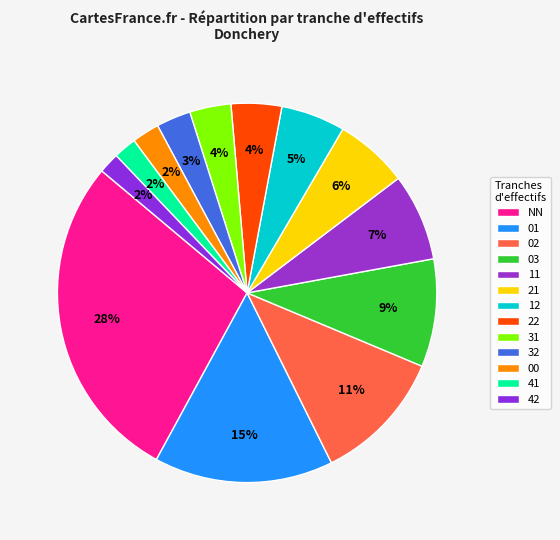

Count the number of slices in the pie.

13